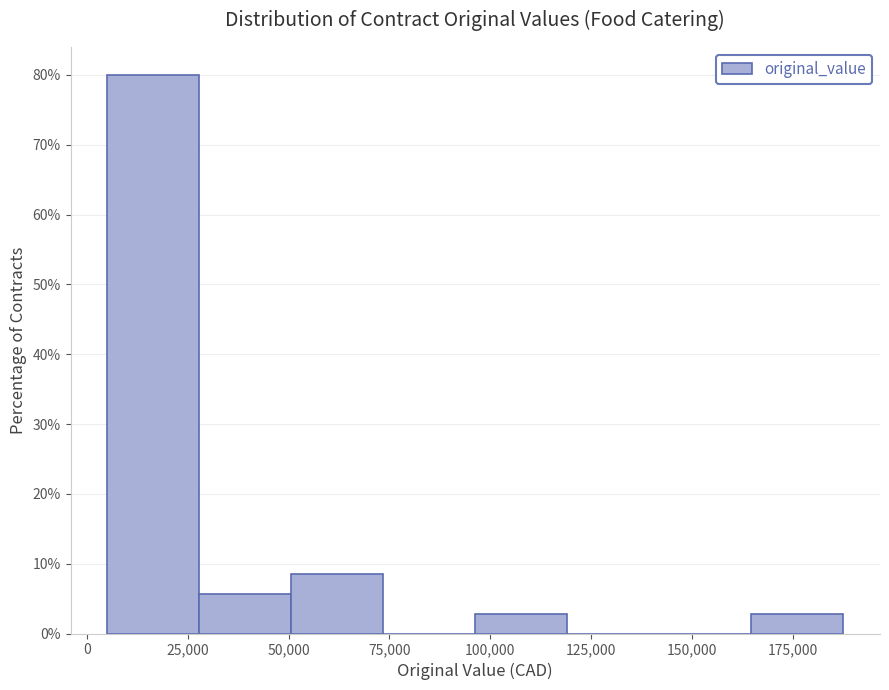

Reading left to right, list every bar in this chart as the range it spans on the x-axis followed by its height. Neither the bar edges nor the heights are printed on the chart, so give them approximately, as read against the axes.

5000 to 30000: 80
30000 to 50000: 6
50000 to 75000: 9
75000 to 95000: 0
95000 to 120000: 3
120000 to 140000: 0
140000 to 165000: 0
165000 to 190000: 3